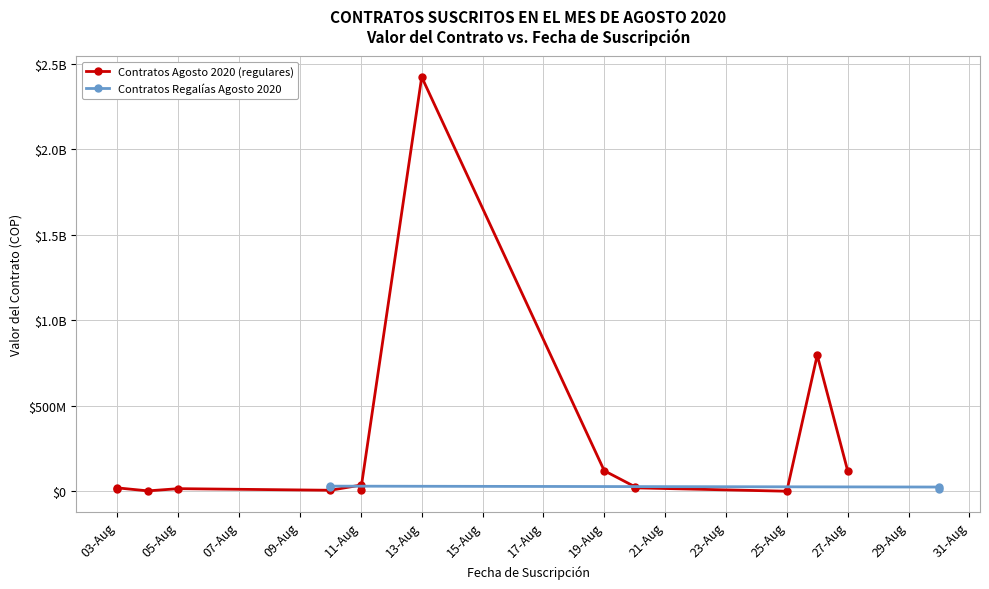

The chart shows a value of 3348781265 at 2020-08-13. True or false?

False